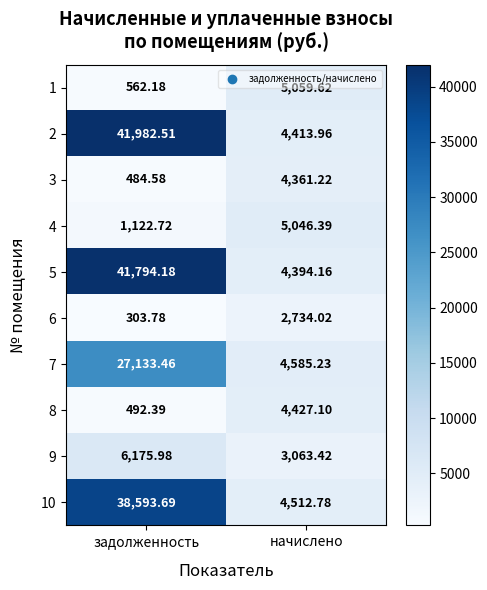

Which series has the largest range (max minus min)?

2